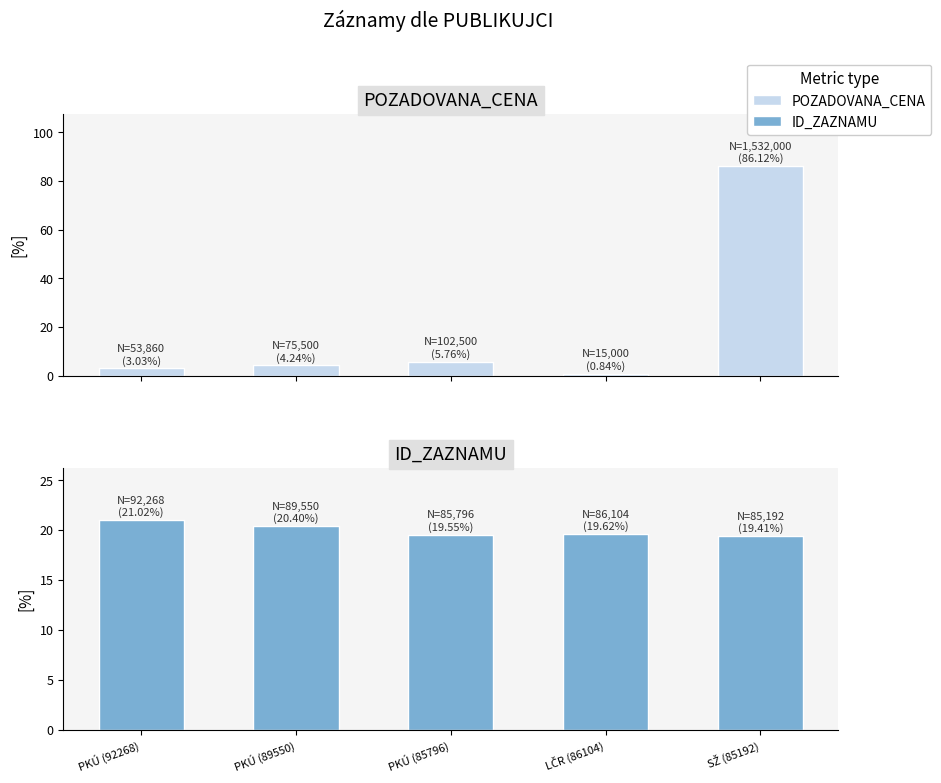

Reading right to left, list all the values displayed in this chart.

POZADOVANA_CENA: SŽ (85192)=86.1	LČR (86104)=0.8	PKÚ (85796)=5.8	PKÚ (89550)=4.2	PKÚ (92268)=3.0
ID_ZAZNAMU: SŽ (85192)=19.4	LČR (86104)=19.6	PKÚ (85796)=19.5	PKÚ (89550)=20.4	PKÚ (92268)=21.0